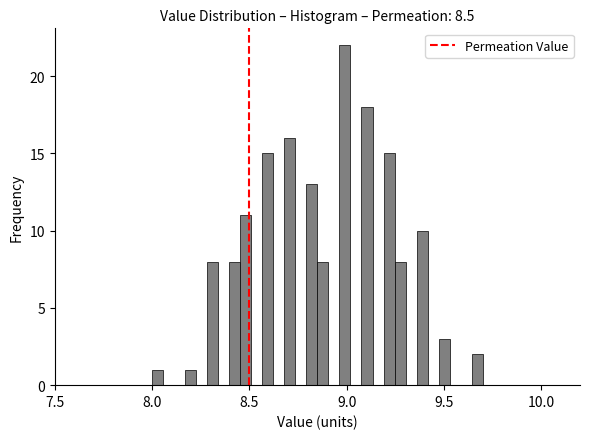

Around what value on the x-axis is the tallest bar? Give the approximate position of its centre, as read against the axis.

9.00